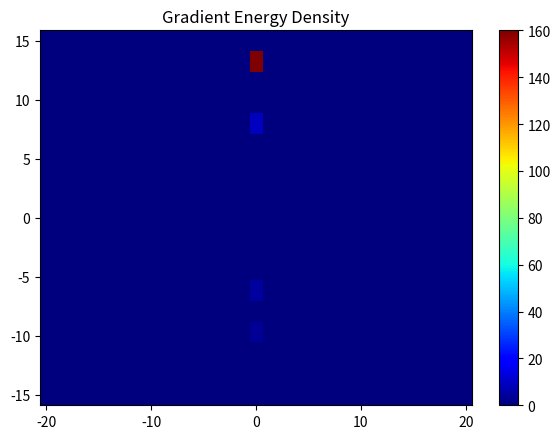

What is the maximum value shown in the chart?

160.0